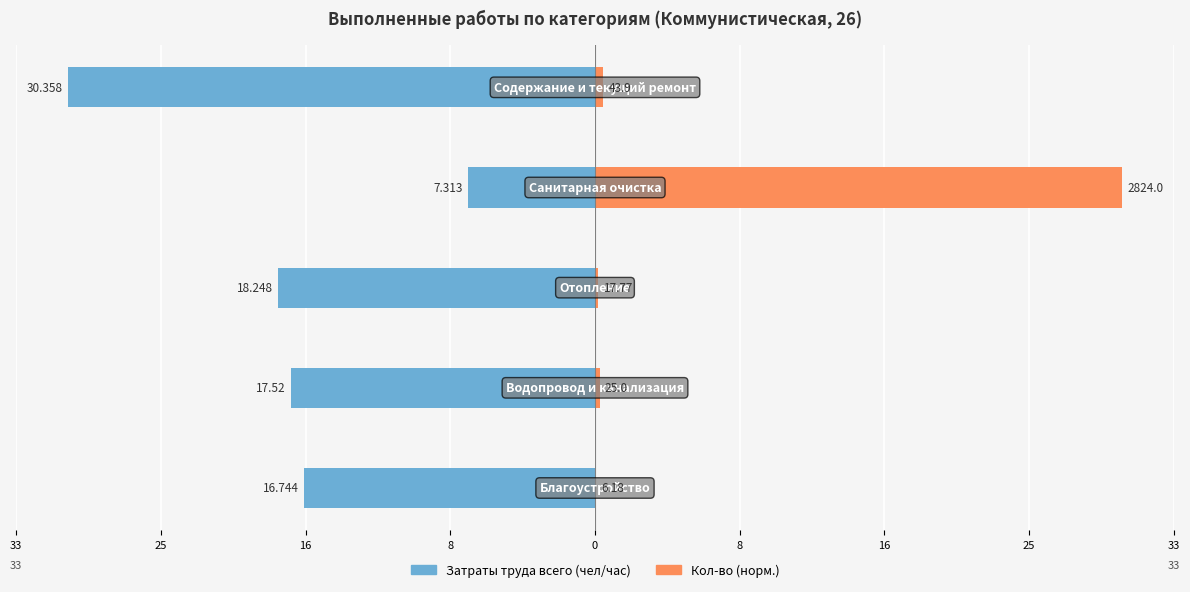

Is it true that Затраты труда всего (чел/час) equals -7.3 at 8?

True